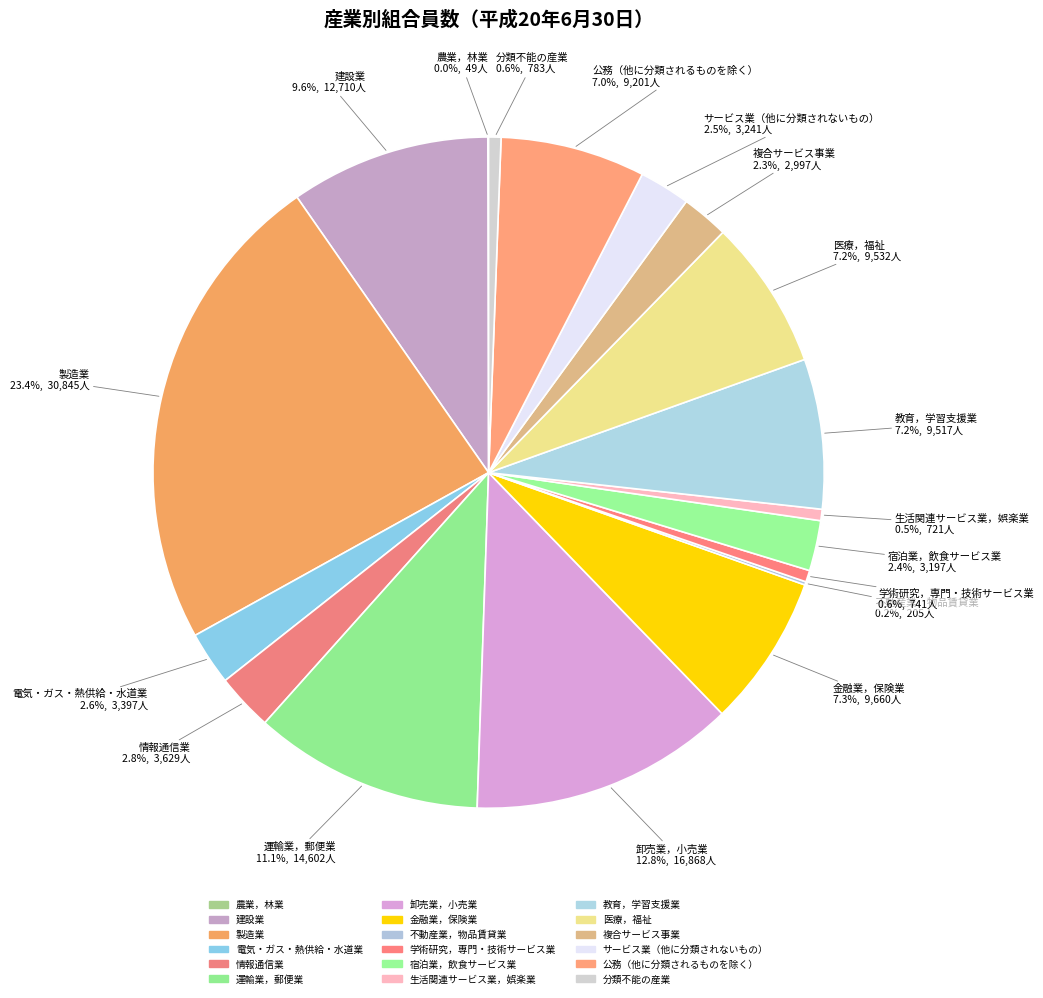

What is the change in value from 卸売業，小売業 to 教育，学習支援業?

-7351